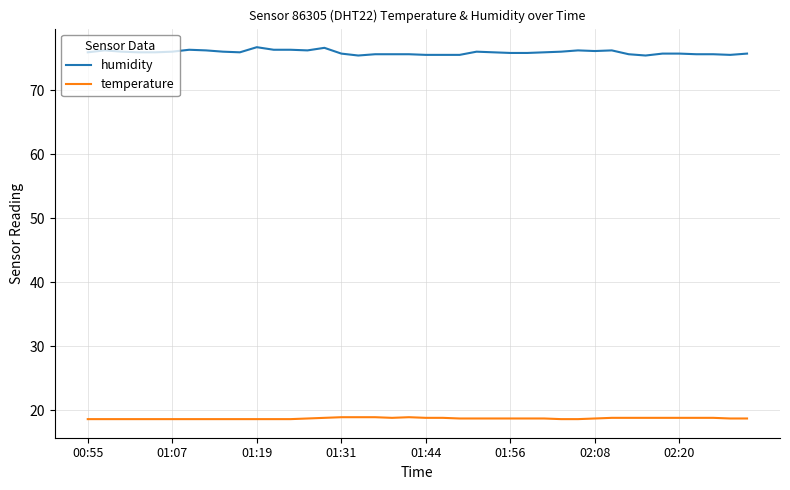

Which series has the largest total across all categories?

humidity